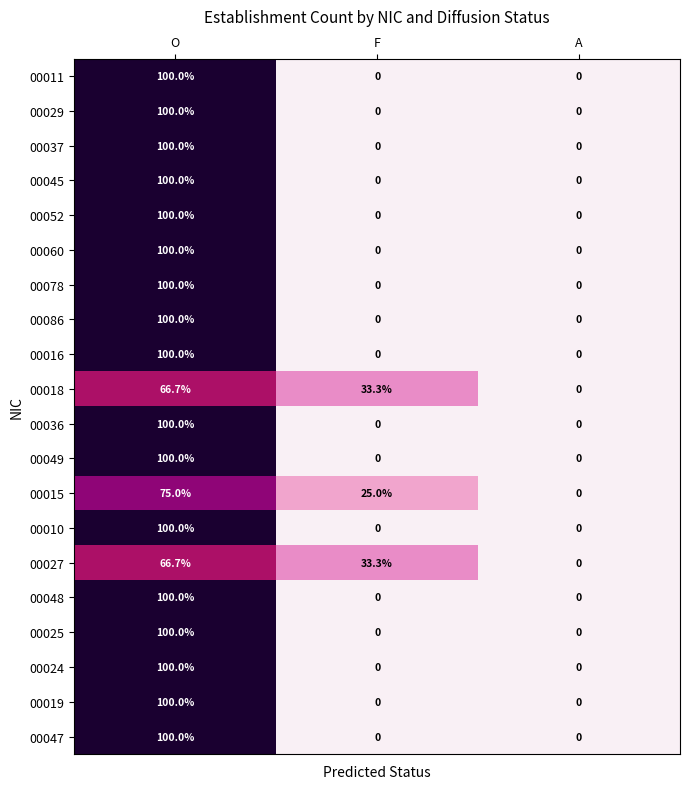

Count the 00015 values in the range 0 to 75.

3